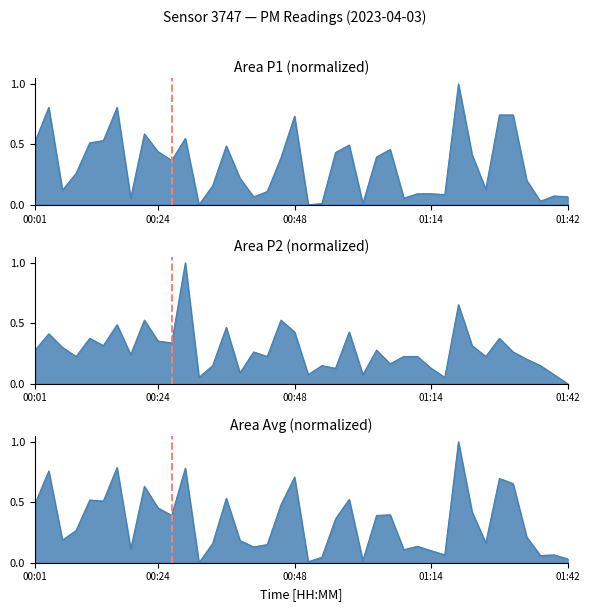

What is the spread (max minus min) of values at 00:24?

0.1